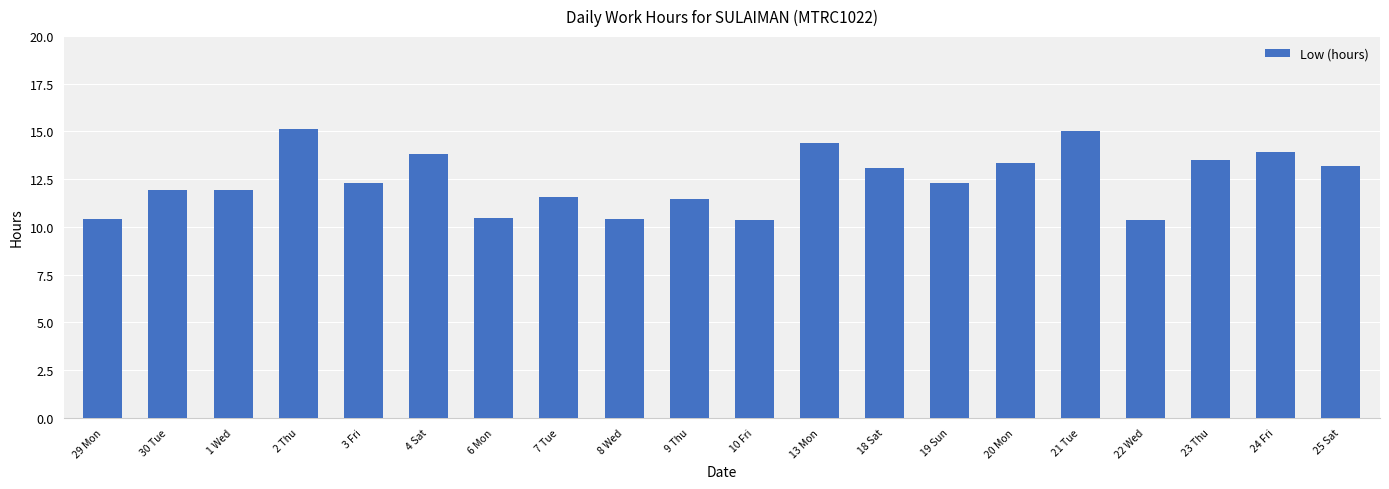

What is the label of the 10th bar from the right?

10 Fri